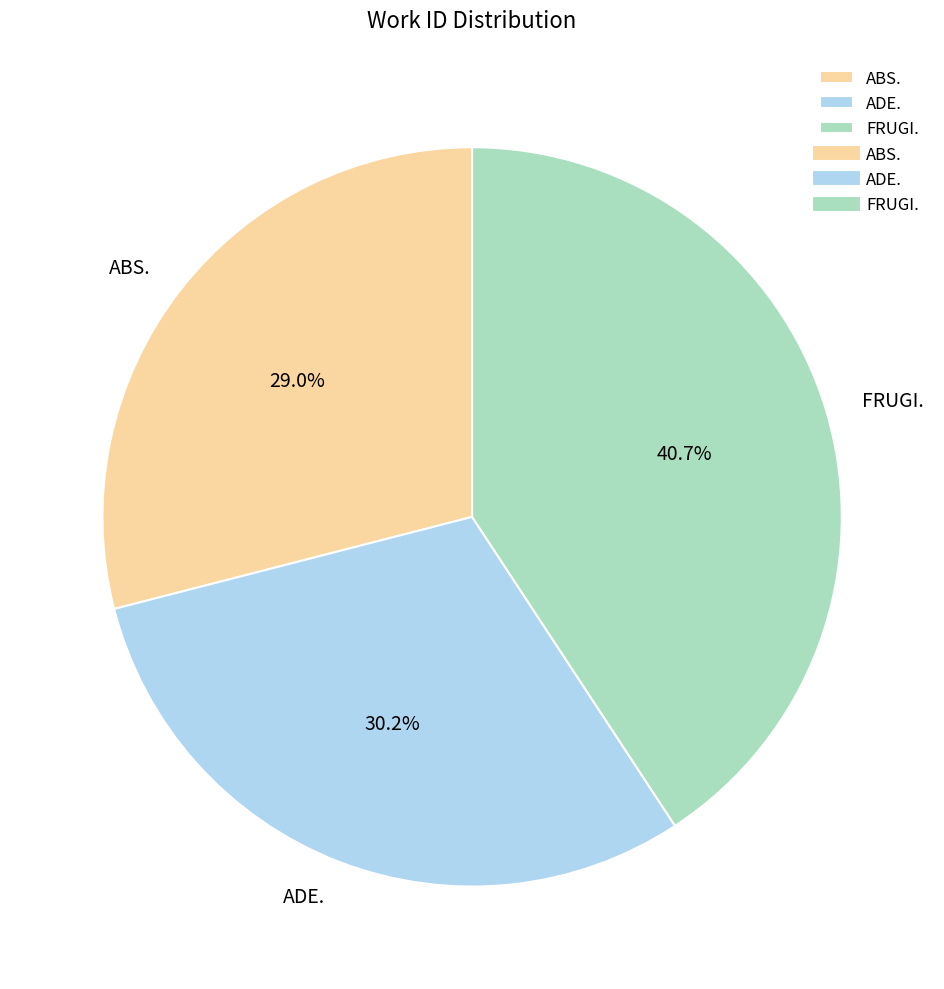

Is it true that ADE. is 19% of the pie?

False